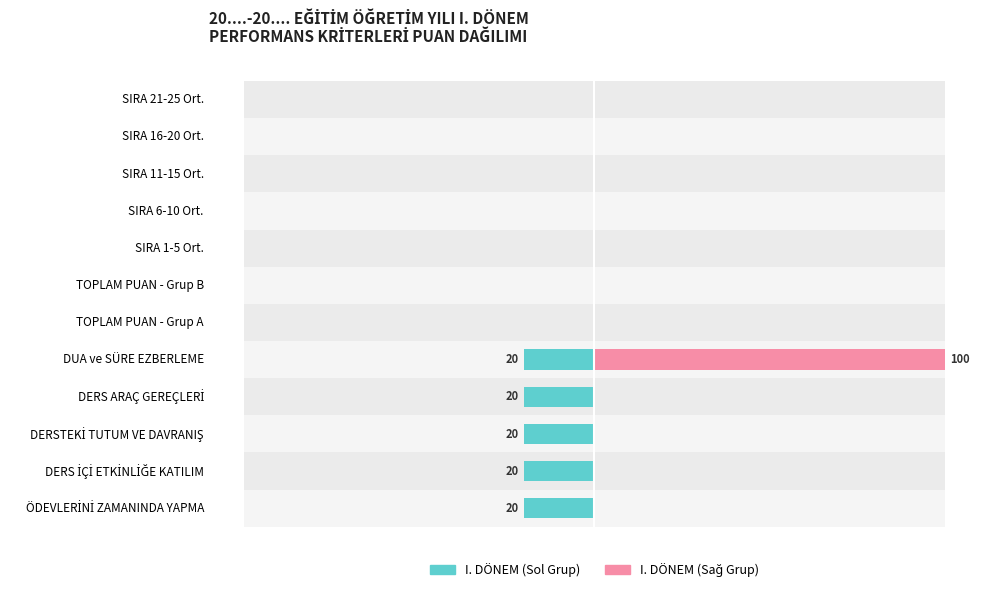

Between DERS İÇİ ETKİNLİĞE KATILIM and SIRA 11-15 Ort., which is larger?

SIRA 11-15 Ort.